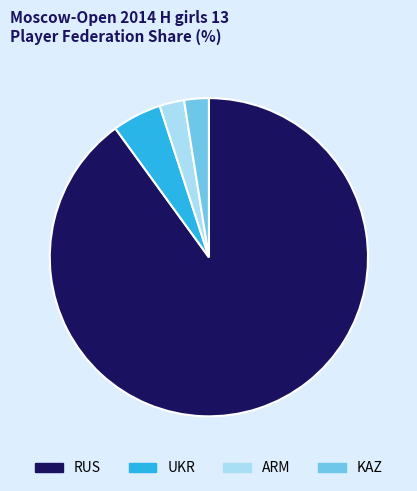

Count the number of slices in the pie.

4